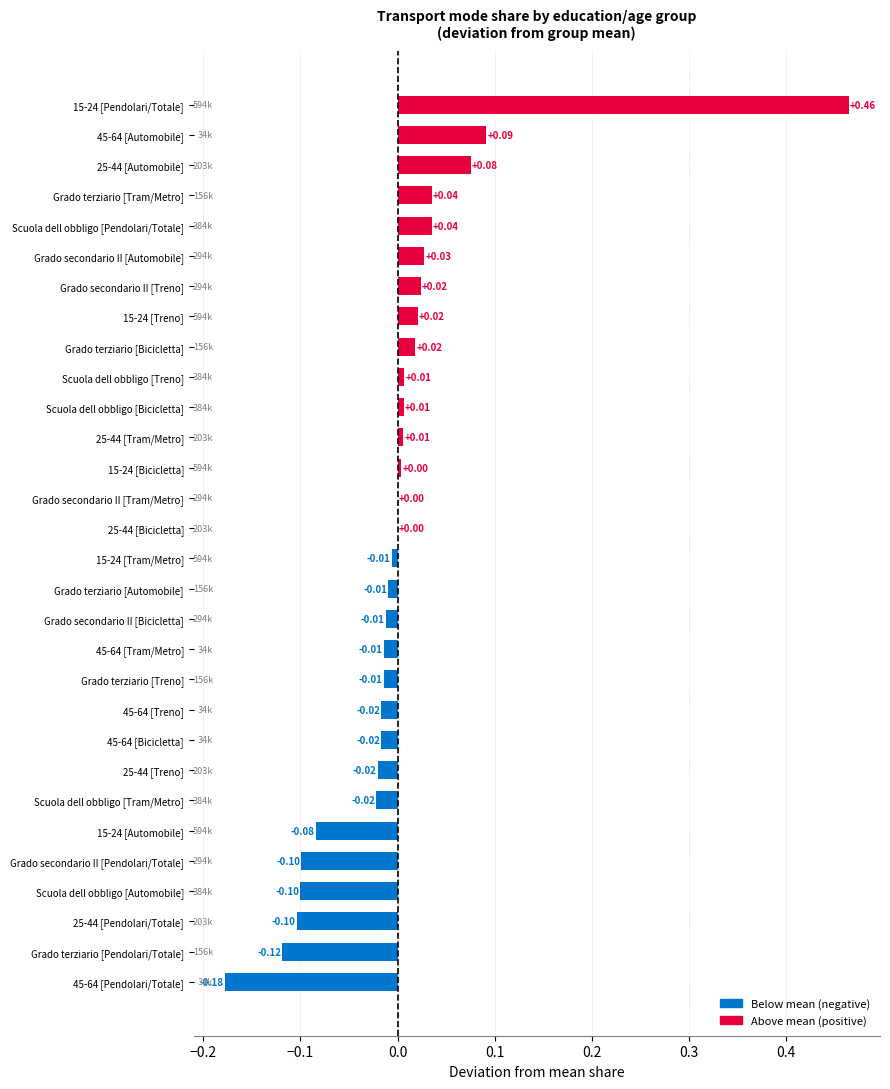

Which has a higher value, 45-64 [Automobile] or 15-24 [Bicicletta]?

45-64 [Automobile]